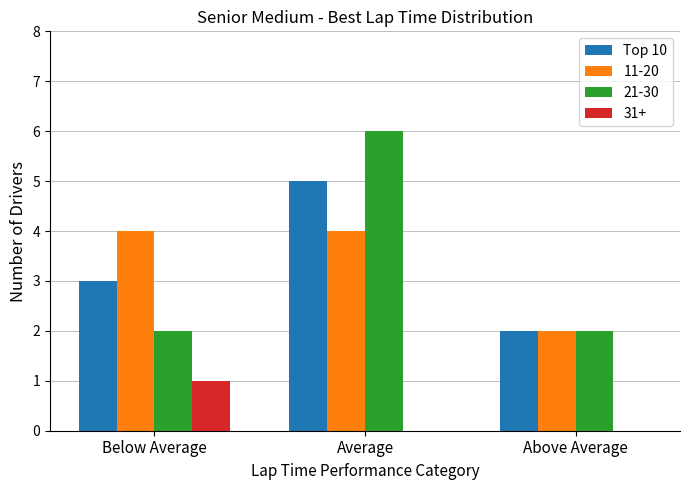

Reading left to right, list all the values displayed in this chart.

Top 10: Below Average=3	Average=5	Above Average=2
11-20: Below Average=4	Average=4	Above Average=2
21-30: Below Average=2	Average=6	Above Average=2
31+: Below Average=1	Average=0	Above Average=0